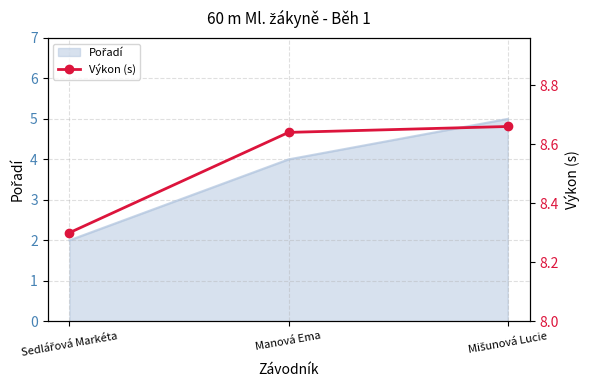

Rank the categories by value from highest to lowest.

Mišunová Lucie, Manová Ema, Sedlářová Markéta